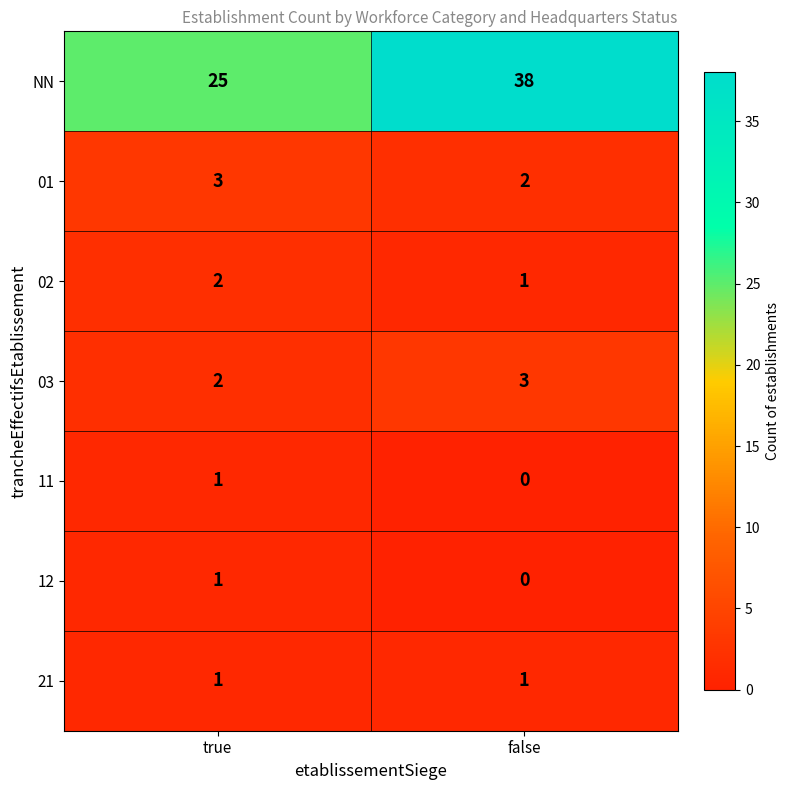

What is the sum of the NN values at true and false?

63